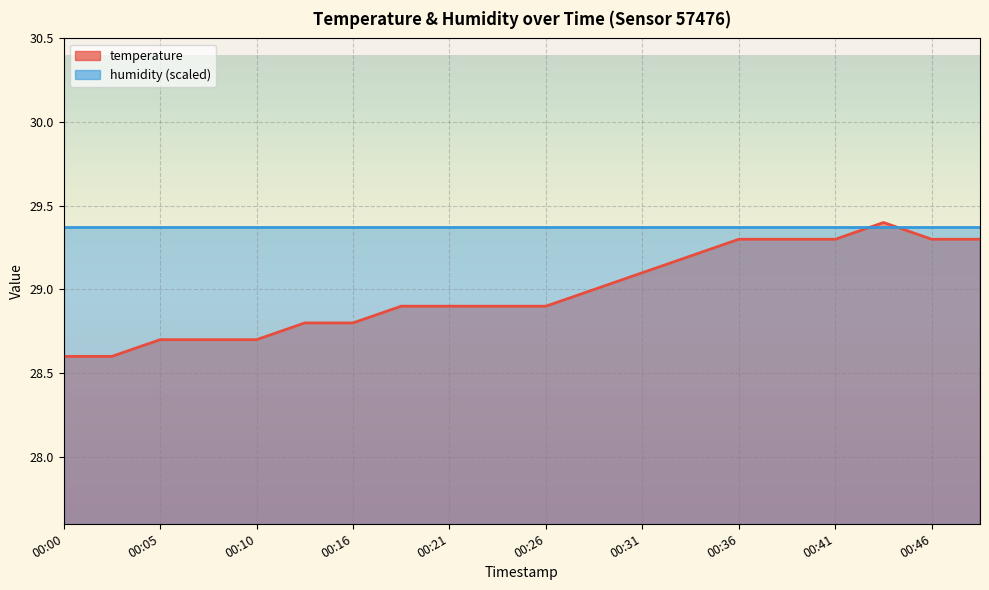

What is the sum of all values?

579.7